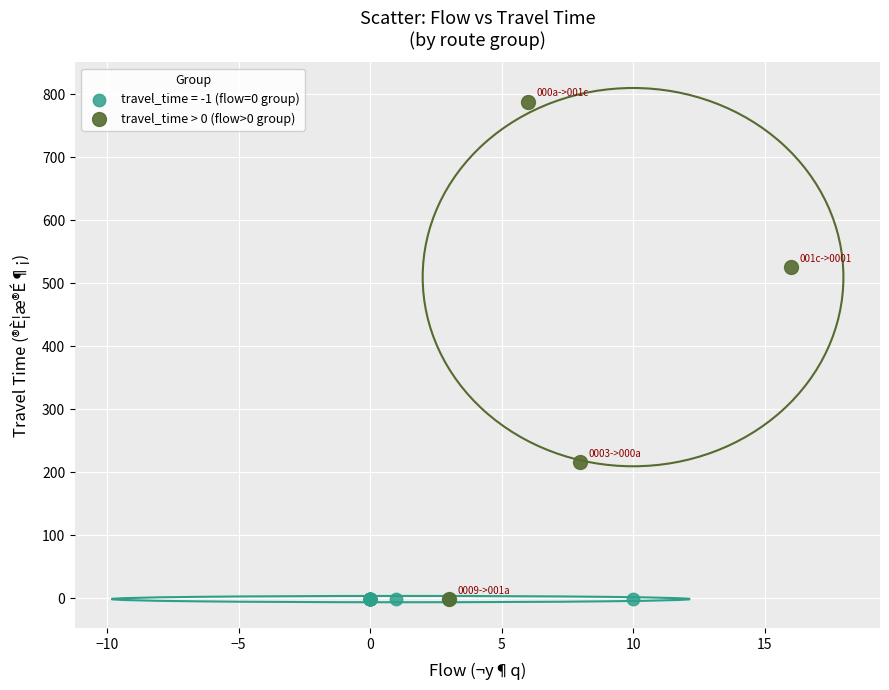

Which series contains the highest Y value?

travel_time > 0 (flow>0 group)